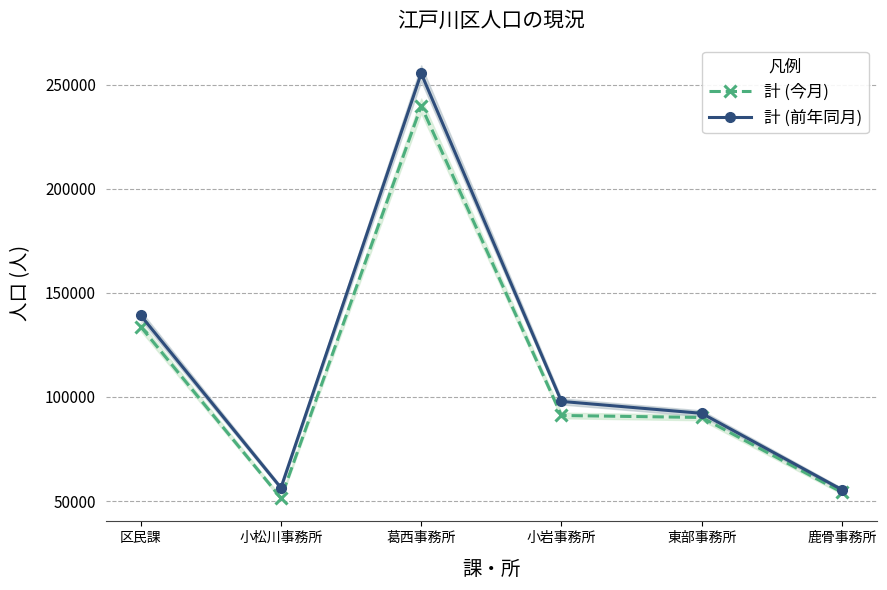

What is the total value across all series at 小松川事務所?

107784